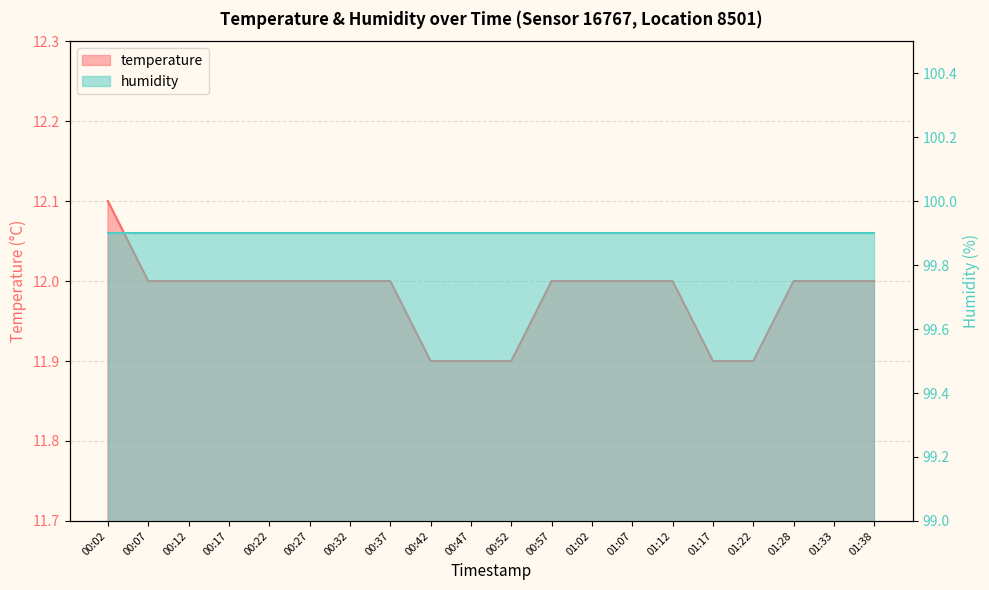

What is the difference between the second highest and minimum values?

0.1